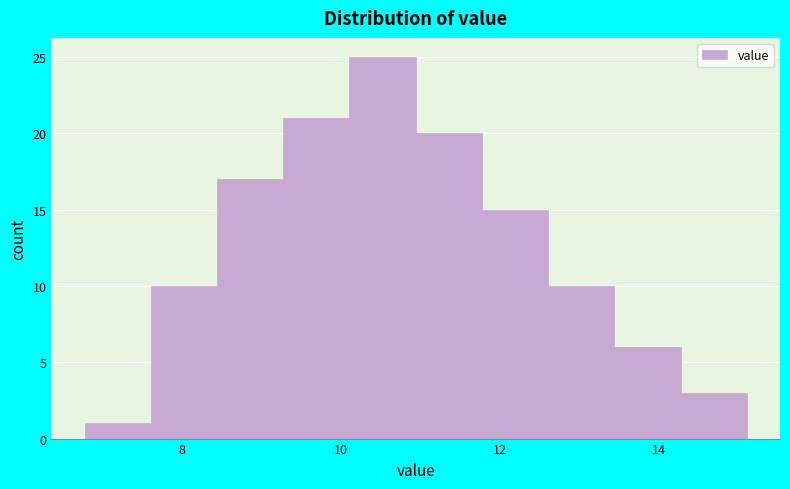

Over which range of the x-axis is the bar tallest?

10.2 to 11.0